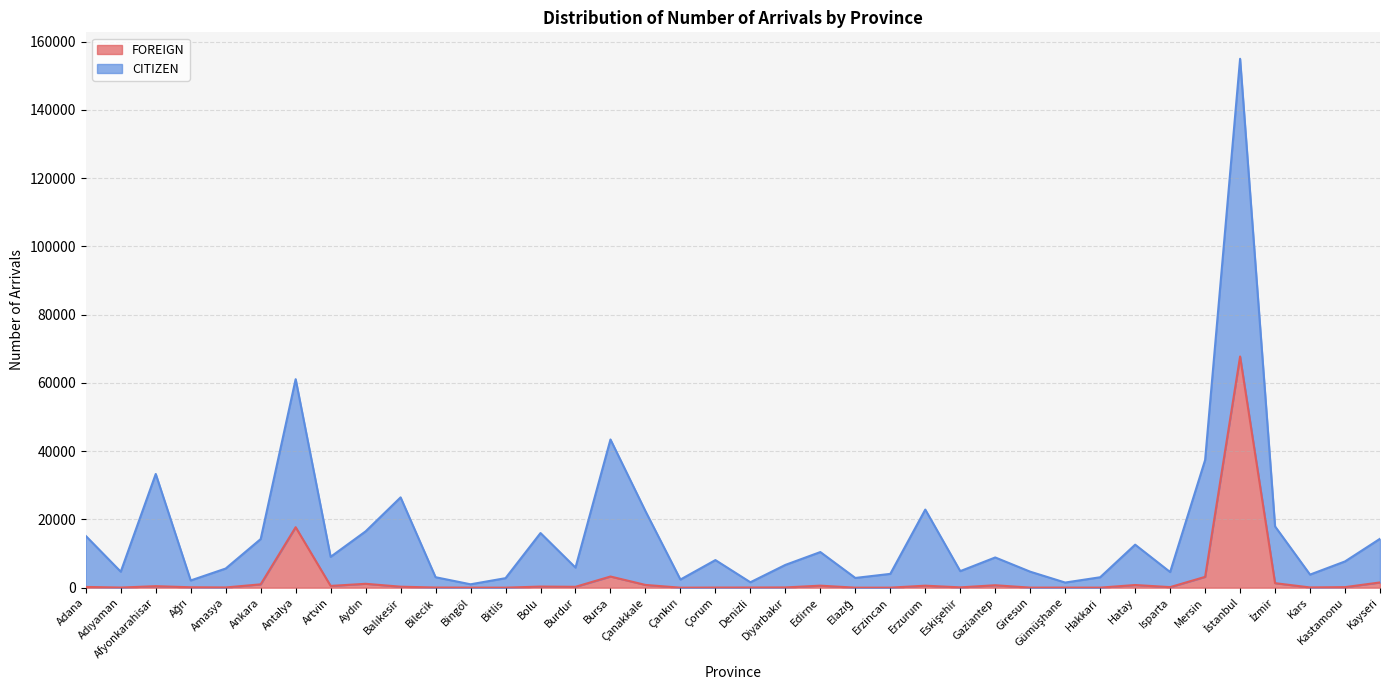

Which category has the highest value across all series?

İstanbul